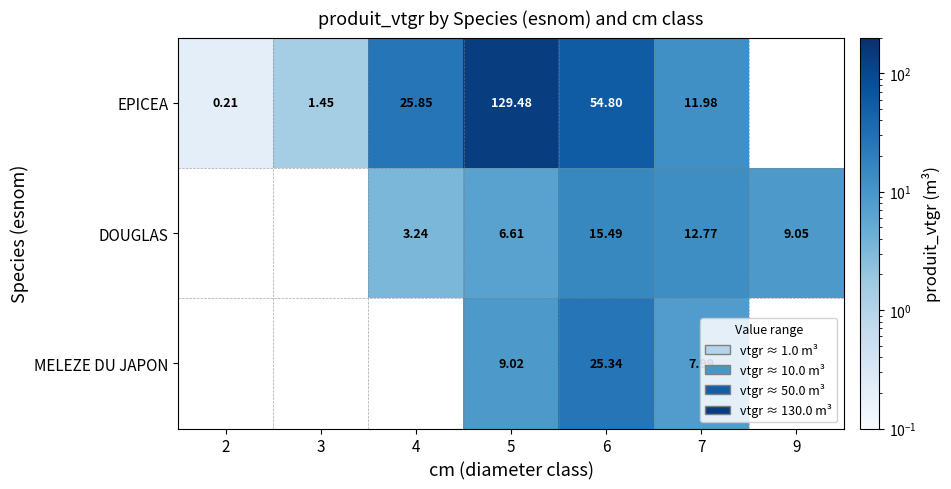

At 5, list the series in order from largest to smallest.

EPICEA, MELEZE DU JAPON, DOUGLAS